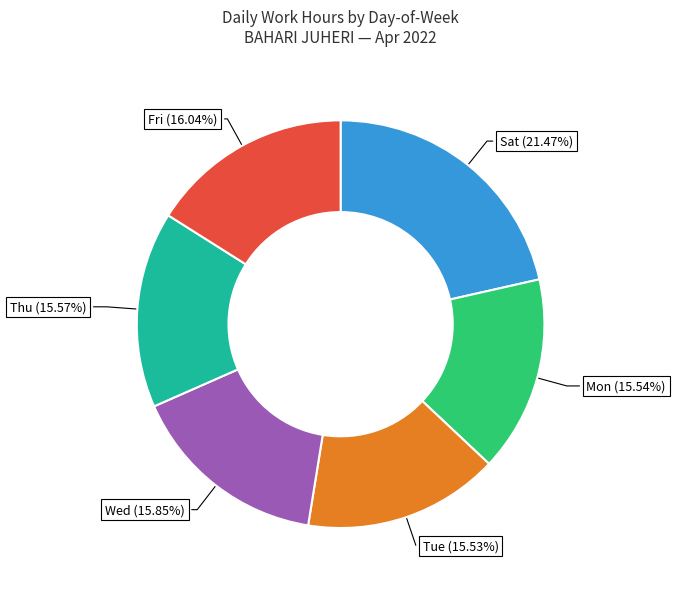

How many segments does this pie chart have?

6